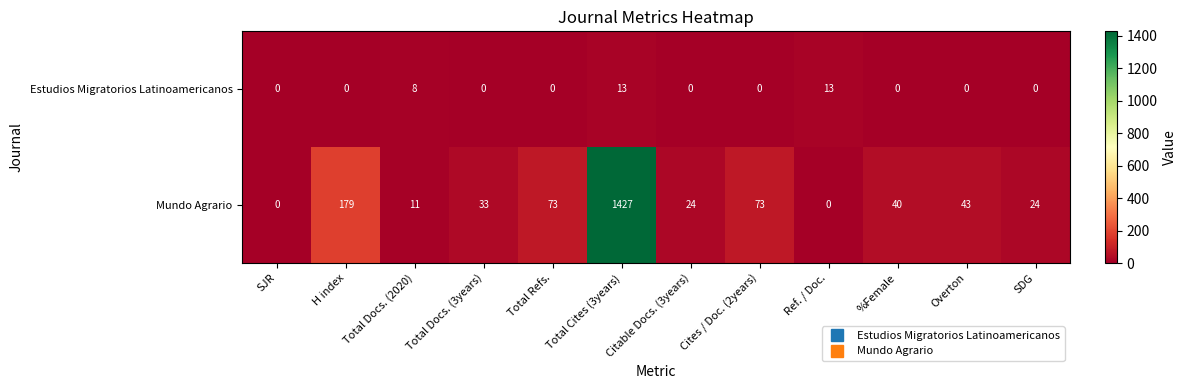

What is the difference between the maximum and second lowest values in the Estudios Migratorios Latinoamericanos series?

13